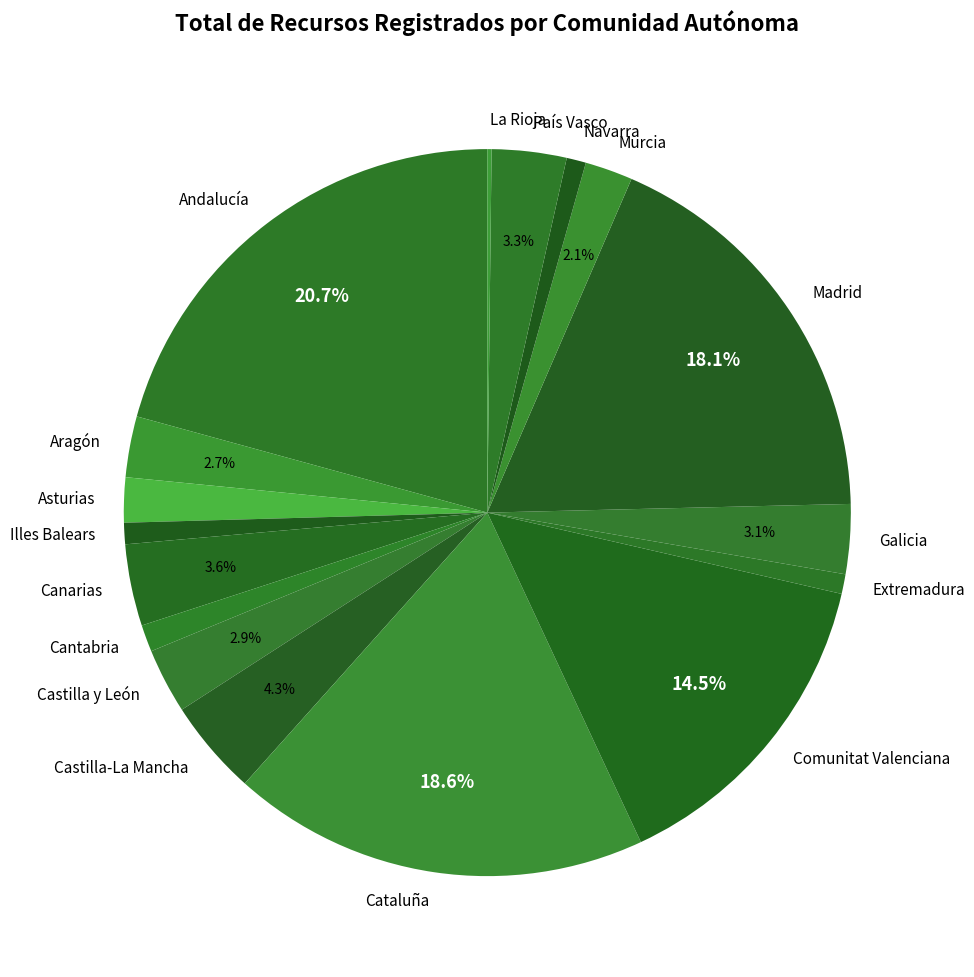

To the nearest percent, what is the average slice percentage?

6%